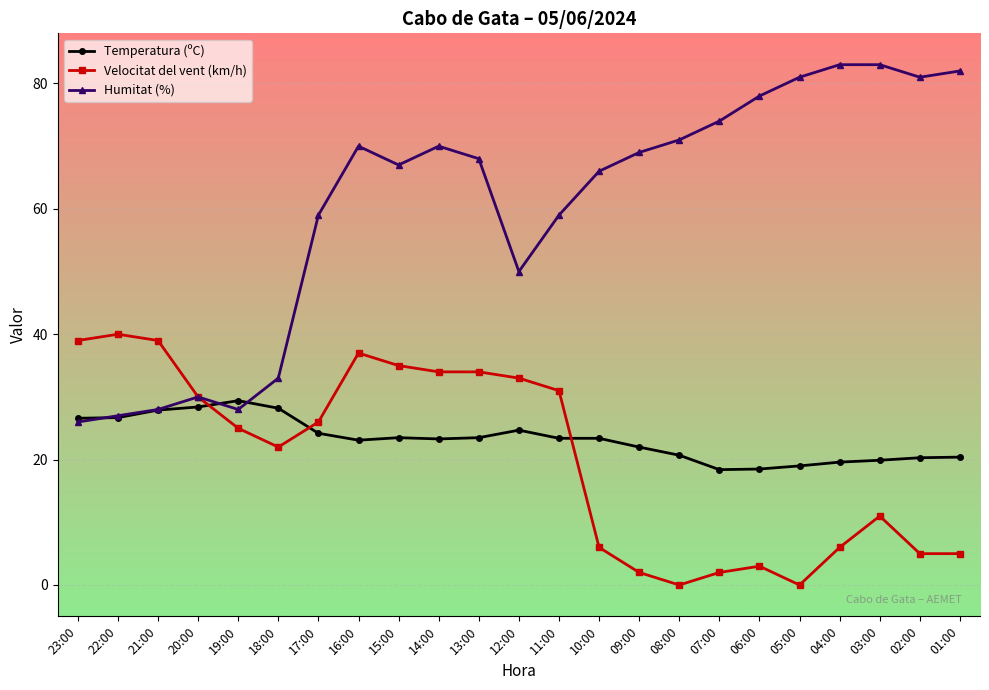

What is the difference between the maximum and minimum values in the Humitat (%) series?

57.0